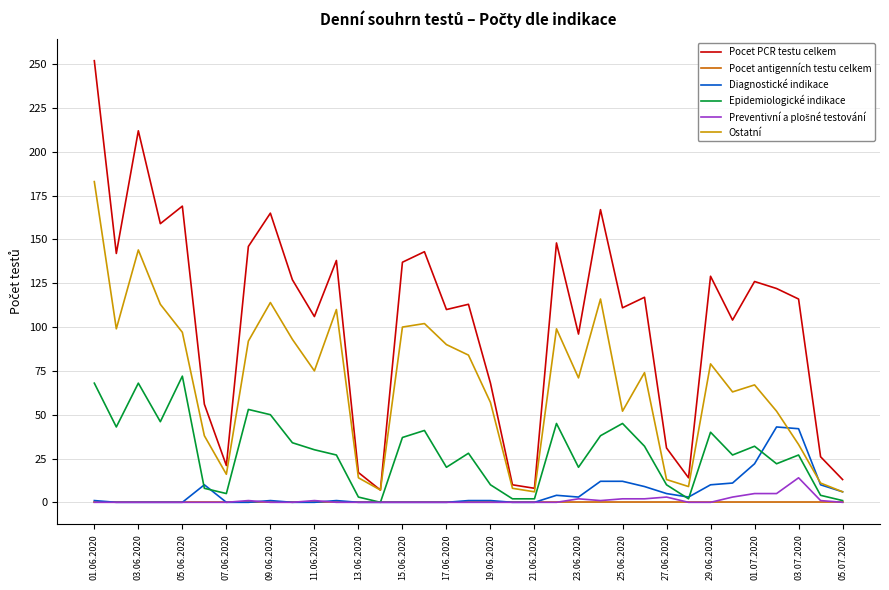

What is the maximum value for Pocet PCR testu celkem?

252